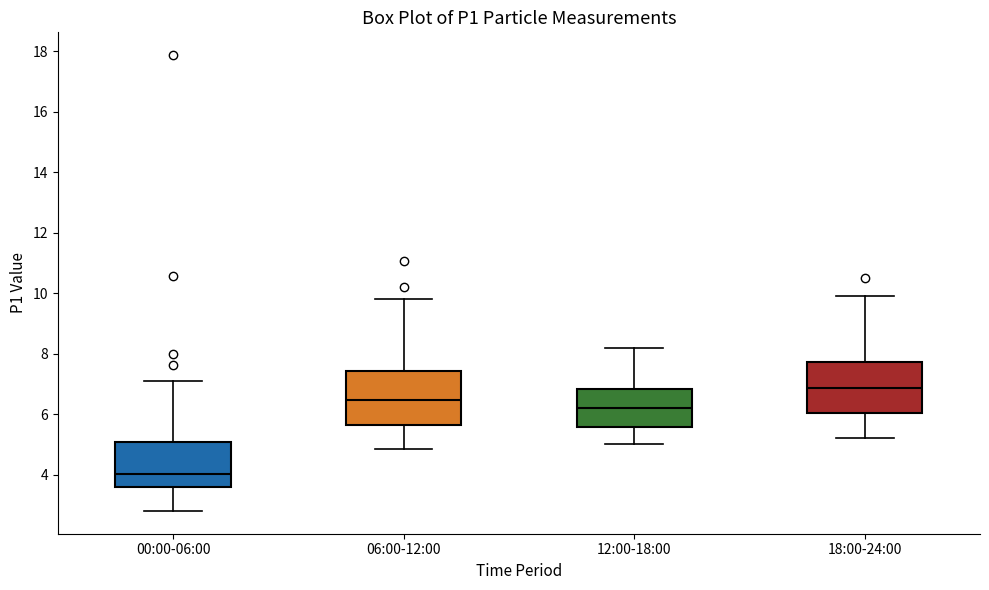

Where does the upper whisker of the box for 12:00-18:00 end on the y-axis? The values are not printed on the chart, so give them approximately, as read against the axis.

8.2